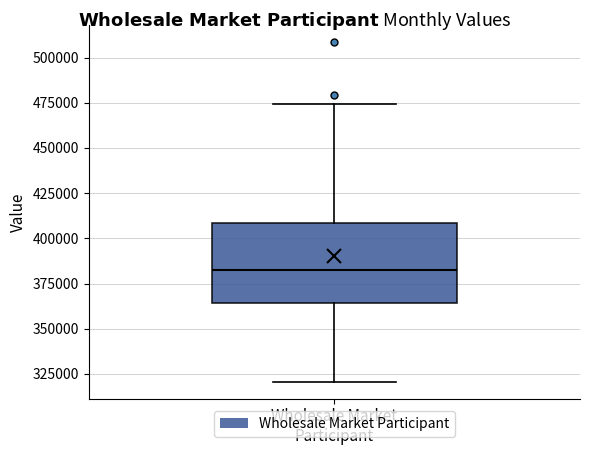

Read this box plot against the y-axis: the position of the median line, the range covered by the box, and the ends of both whiskers. The values are not printed on the chart, so give them approximately, as read against the axis.

median 380000, box 365000 to 410000, whiskers 320000 to 475000